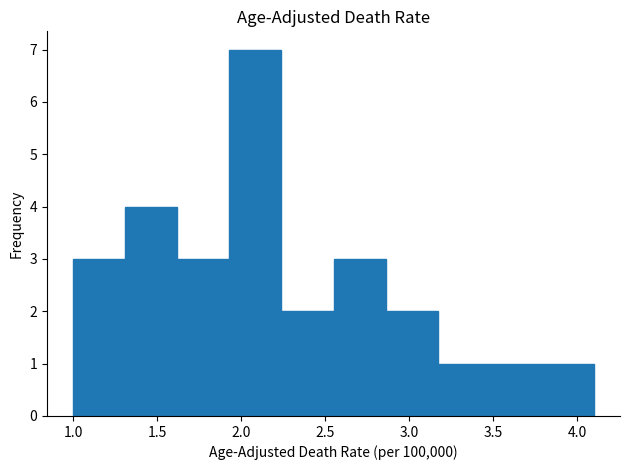

Reading left to right, list every bar in this chart as the range it spans on the x-axis followed by its height. Neither the bar edges nor the heights are printed on the chart, so give them approximately, as read against the axes.

1.00 to 1.31: 3
1.31 to 1.62: 4
1.62 to 1.93: 3
1.93 to 2.24: 7
2.24 to 2.55: 2
2.55 to 2.86: 3
2.86 to 3.17: 2
3.17 to 3.48: 1
3.48 to 3.79: 1
3.79 to 4.10: 1